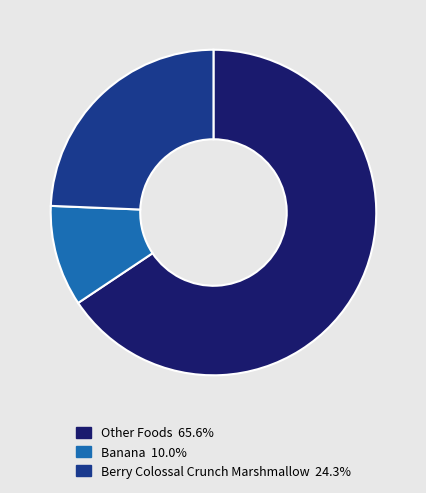

Does any single category account for the majority?

Yes